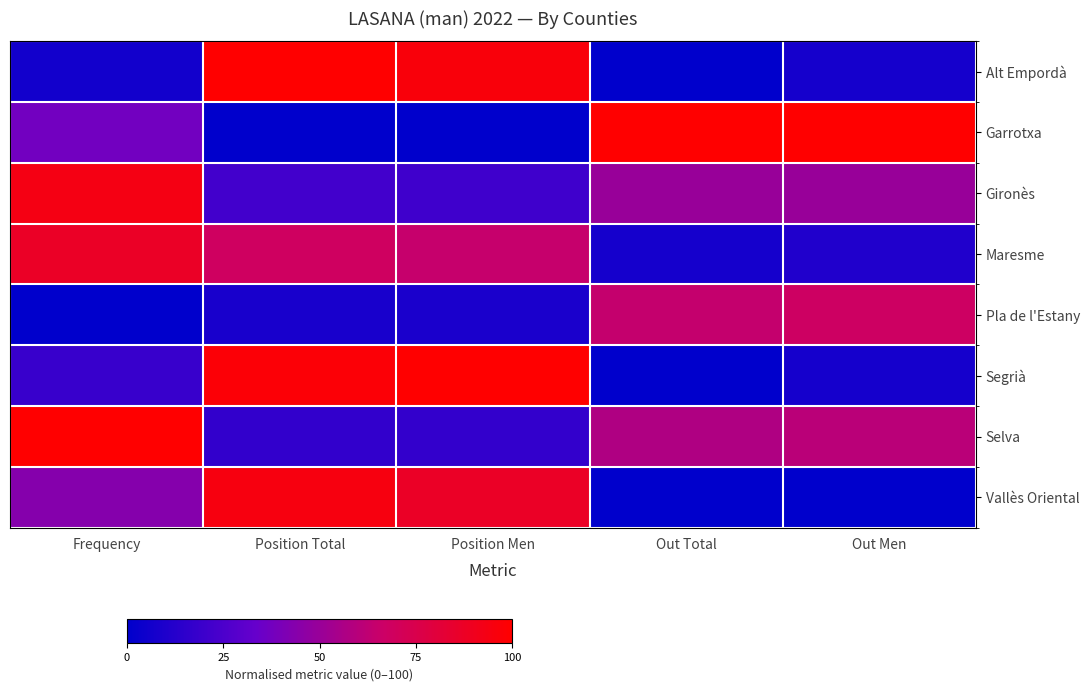

Reading left to right, extract all data points from this chart.

Alt Empordà: Frequency=6.2	Position Total=100.0	Position Men=96.5	Out Total=0.0	Out Men=7.1
Garrotxa: Frequency=37.5	Position Total=0.0	Position Men=0.0	Out Total=100.0	Out Men=100.0
Gironès: Frequency=93.7	Position Total=21.6	Position Men=21.0	Out Total=50.0	Out Men=50.0
Maresme: Frequency=87.5	Position Total=68.7	Position Men=64.6	Out Total=7.1	Out Men=10.7
Pla de l'Estany: Frequency=0.0	Position Total=8.1	Position Men=8.6	Out Total=64.3	Out Men=67.9
Segrià: Frequency=18.7	Position Total=97.8	Position Men=100.0	Out Total=0.0	Out Men=7.1
Selva: Frequency=100.0	Position Total=16.8	Position Men=16.9	Out Total=57.1	Out Men=60.7
Vallès Oriental: Frequency=43.7	Position Total=94.8	Position Men=87.5	Out Total=0.0	Out Men=0.0